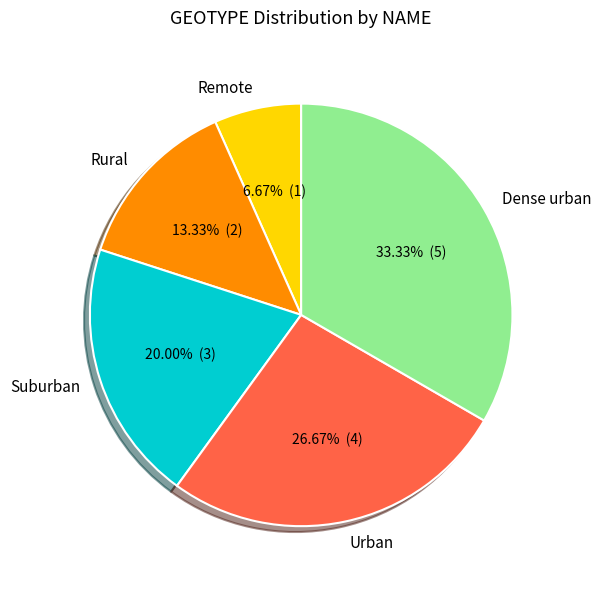

The Suburban slice represents 26% of the pie. True or false?

False